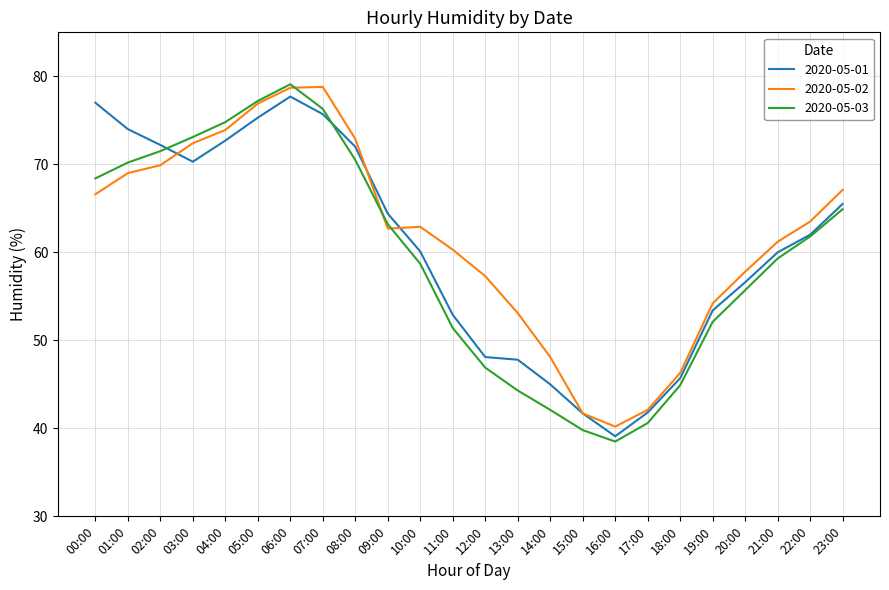

What is the spread (max minus min) of values at 10:00?

4.2